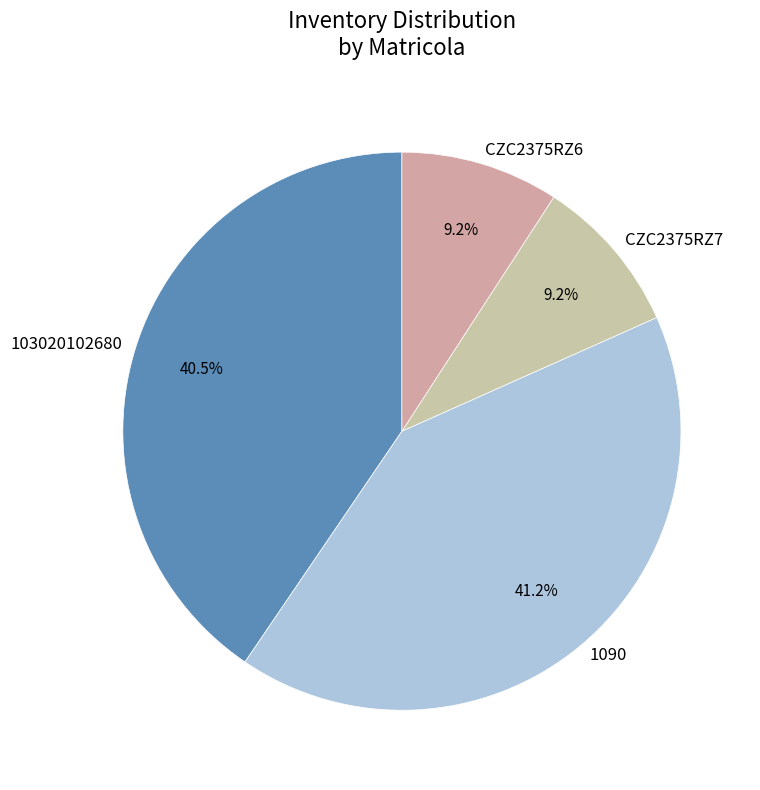

Is 103020102680 the majority of the pie?

No